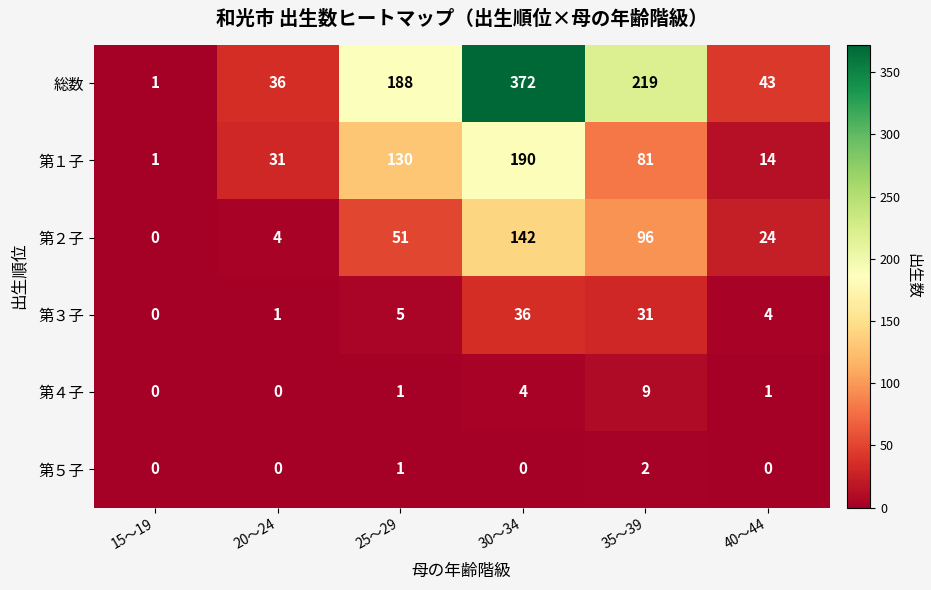

At how many categories does at least one series exceed 192?

2